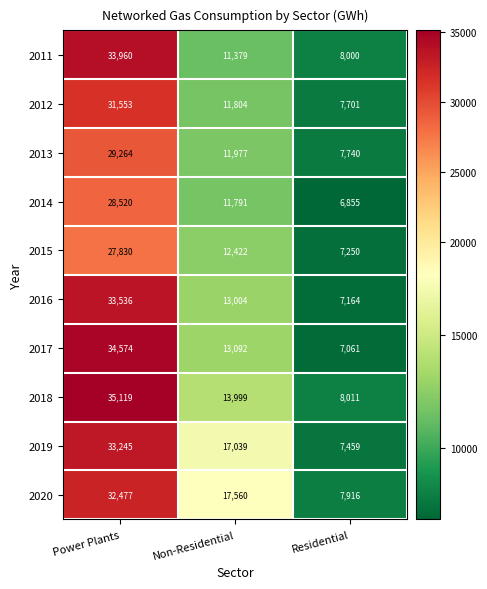

What is the highest value of the 2017 series?

34574